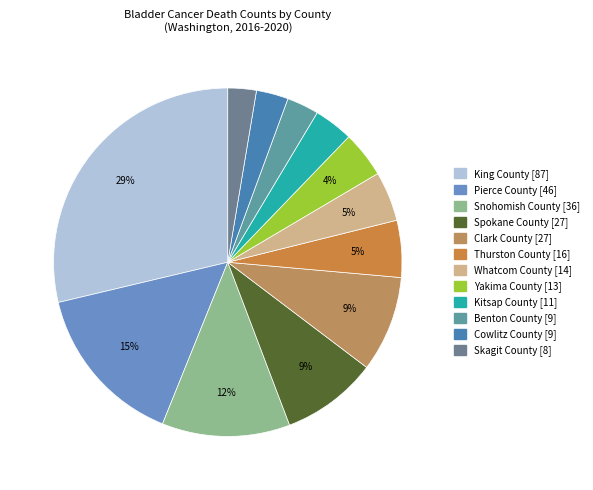

Which slice is the largest?

King County